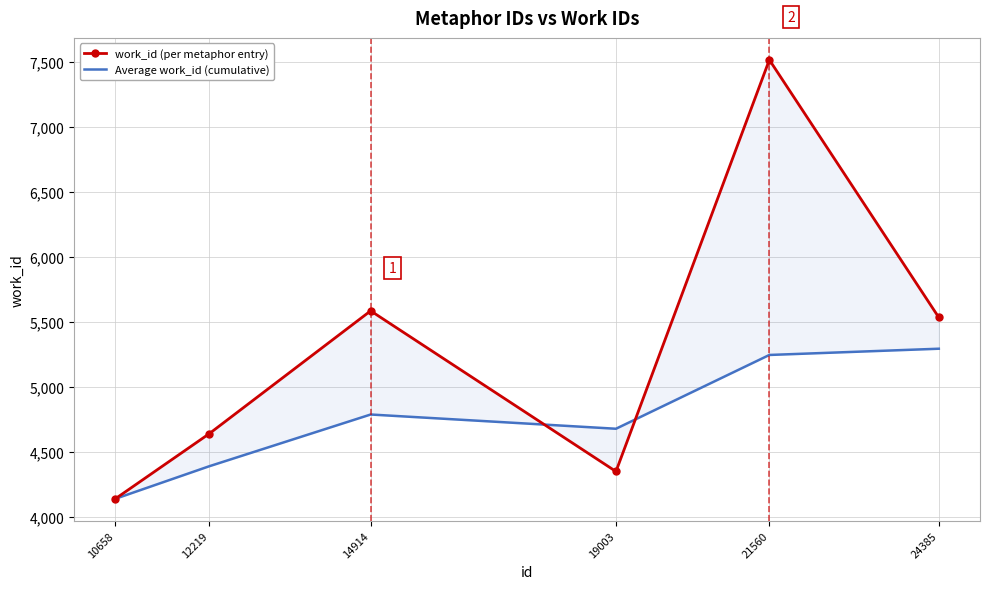

At how many categories does at least one series exceed 7187?

1